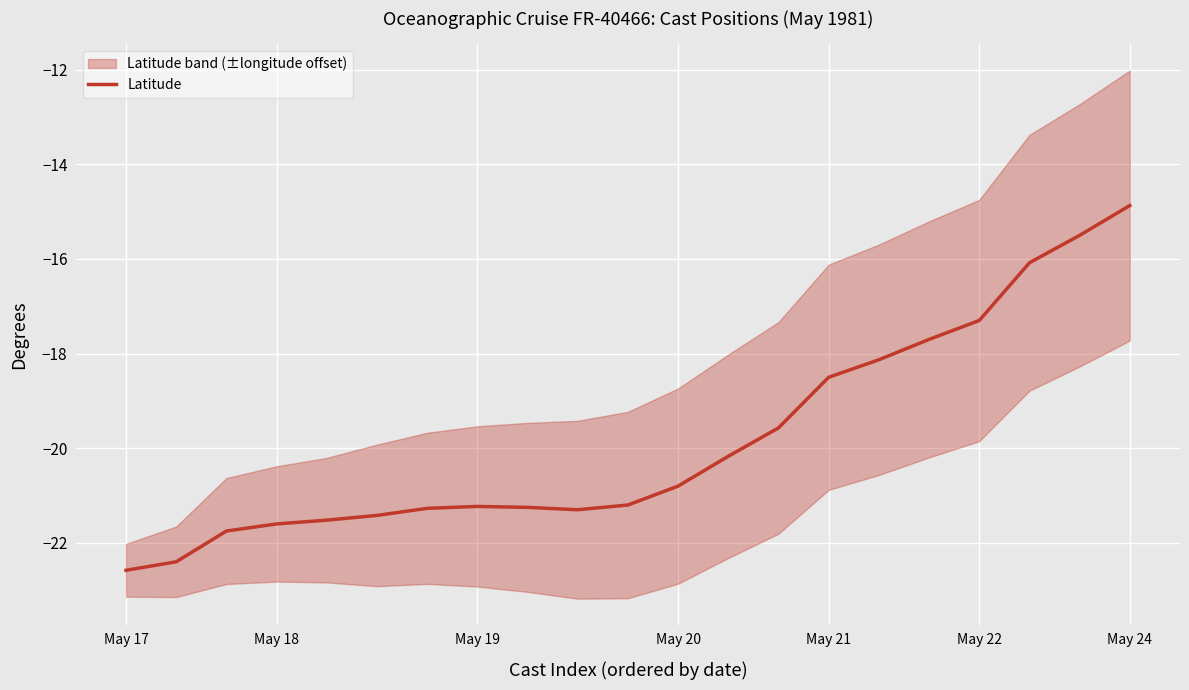

What is the maximum value shown in the chart?

-14.9